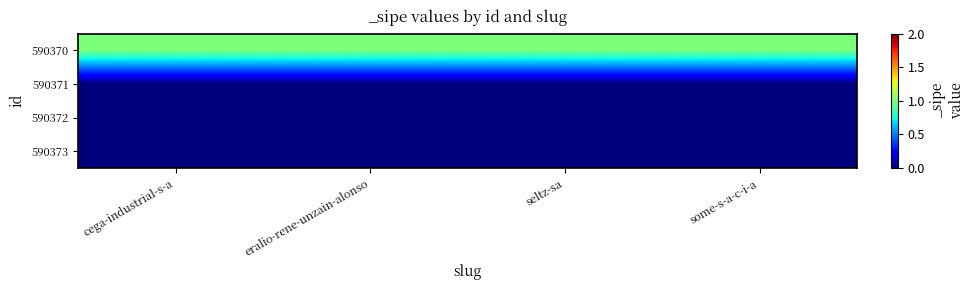

Reading left to right, list all the values displayed in this chart.

590370: cega-industrial-s-a=1	eralio-rene-unzain-alonso=1	seltz-sa=1	some-s-a-c-i-a=1
590371: cega-industrial-s-a=0	eralio-rene-unzain-alonso=0	seltz-sa=0	some-s-a-c-i-a=0
590372: cega-industrial-s-a=0	eralio-rene-unzain-alonso=0	seltz-sa=0	some-s-a-c-i-a=0
590373: cega-industrial-s-a=0	eralio-rene-unzain-alonso=0	seltz-sa=0	some-s-a-c-i-a=0